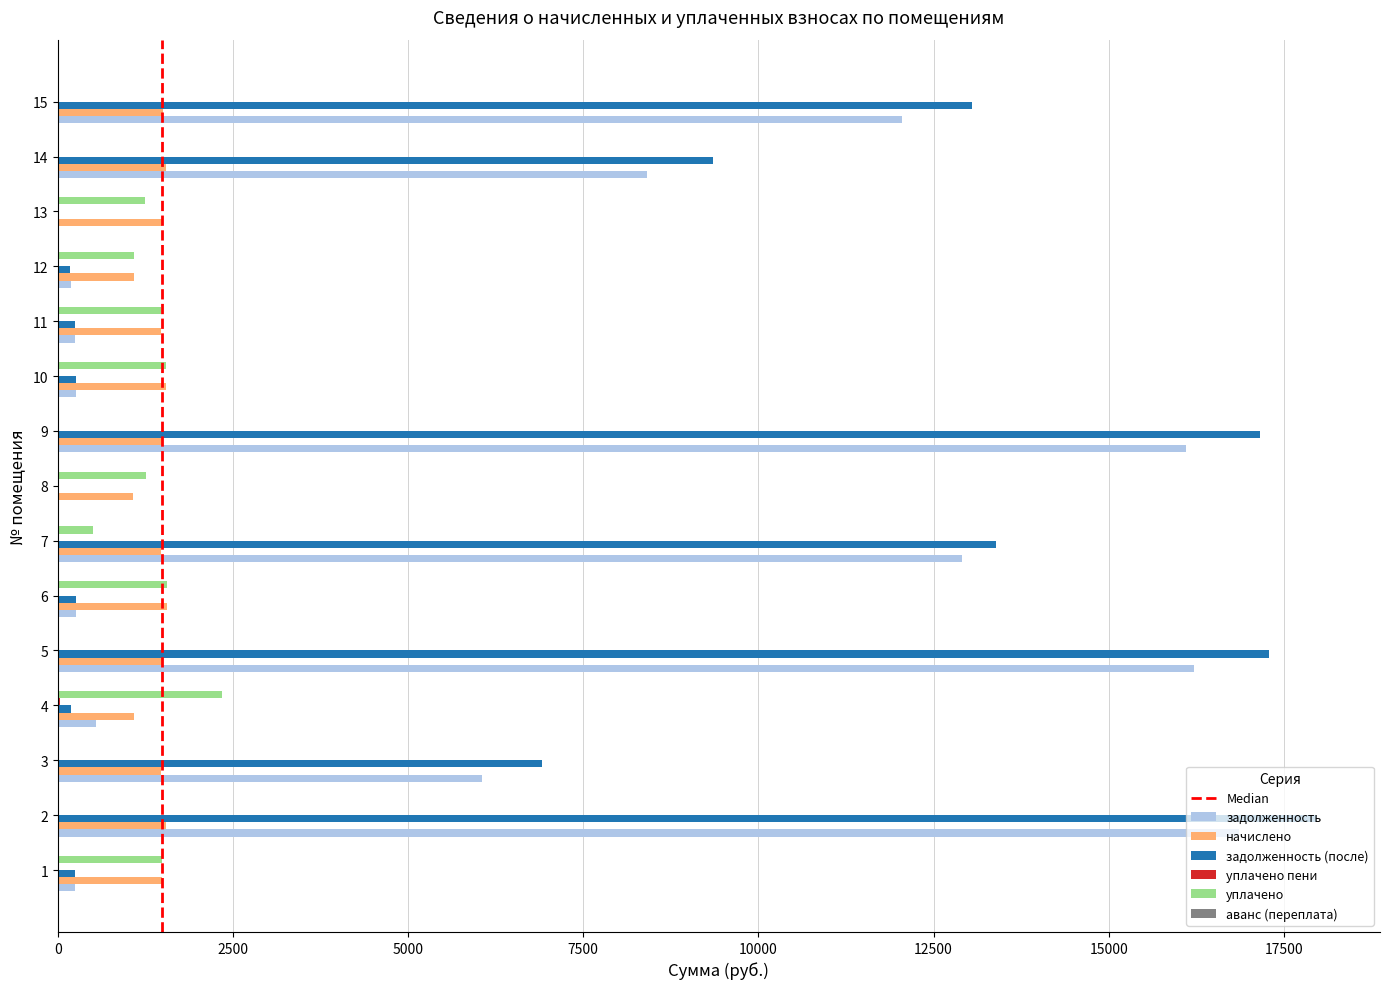

What is the spread (max minus min) of values at 10?

1547.9